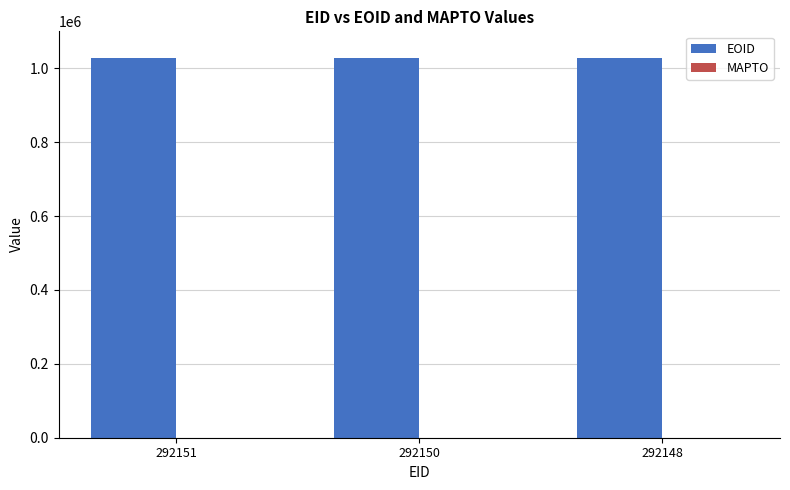

What is the value of the 1st bar from the left?

1029090